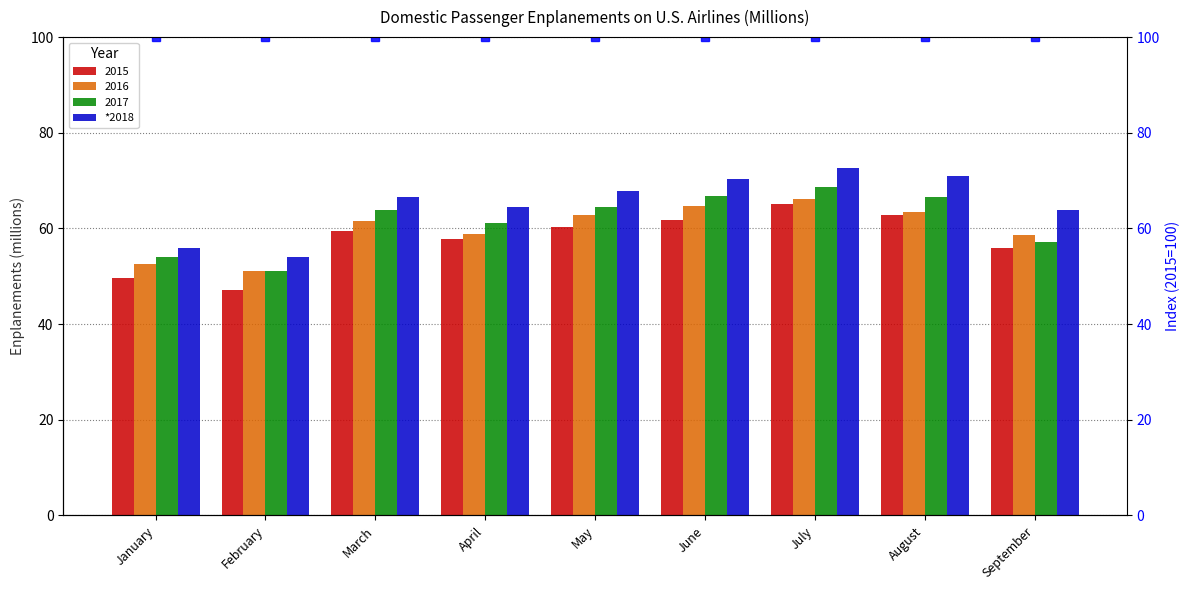

At which label is 2015 index closest to 100?

January